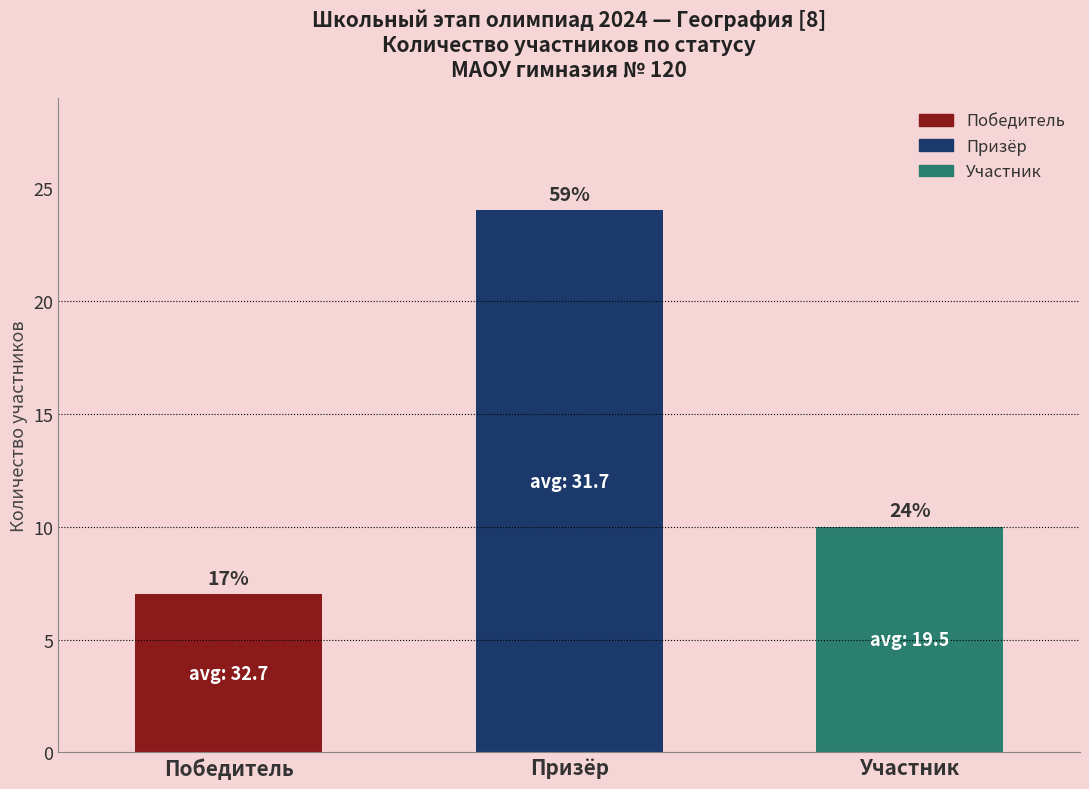

The Участник series shows 5.0 at Призёр. True or false?

False